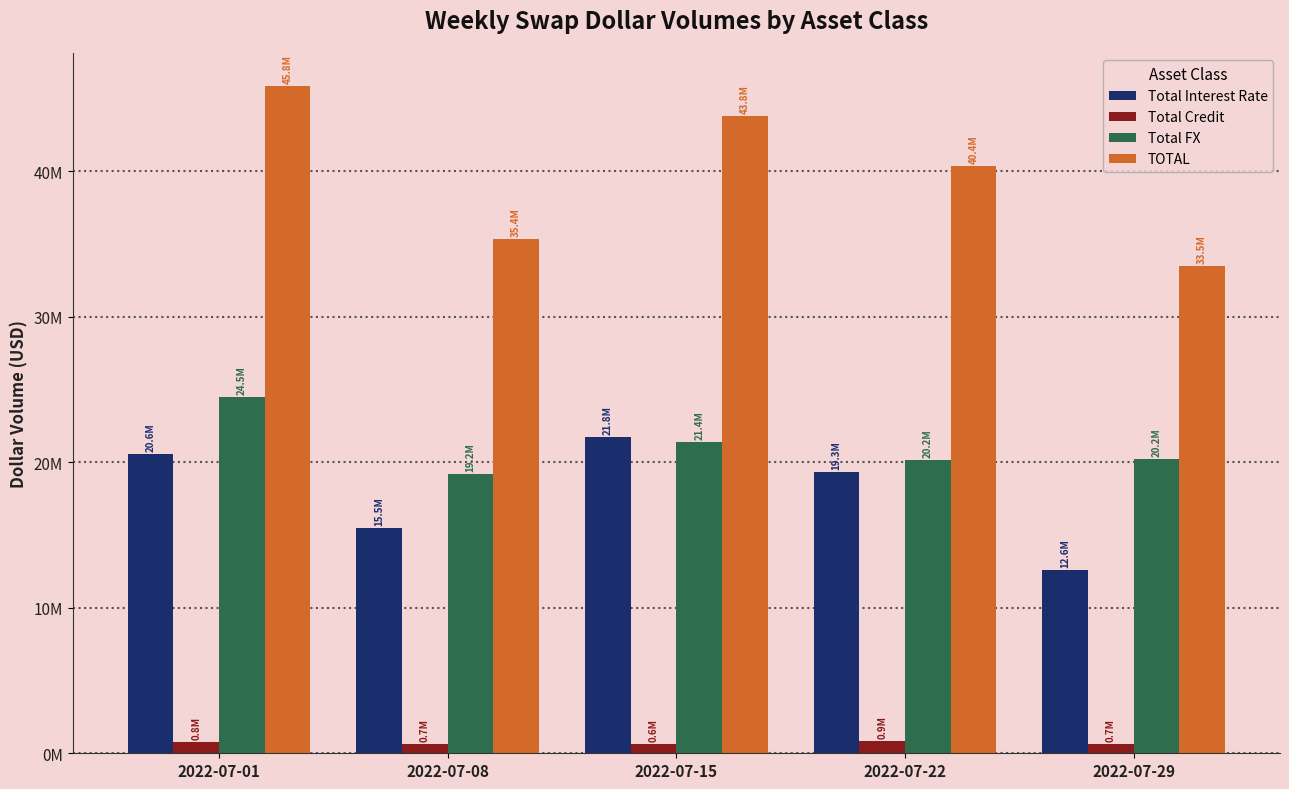

At which label is TOTAL closest to 39673394?

2022-07-22